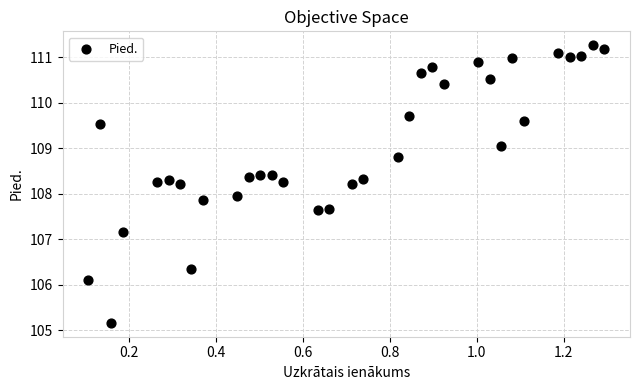

What is the range of Y values (max minus min)?

6.1